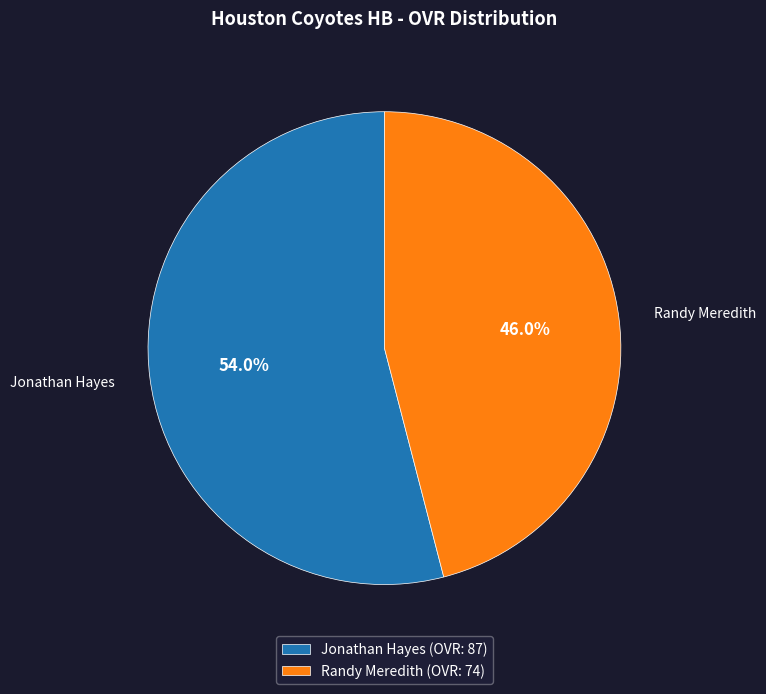

Is Jonathan Hayes the majority of the pie?

Yes